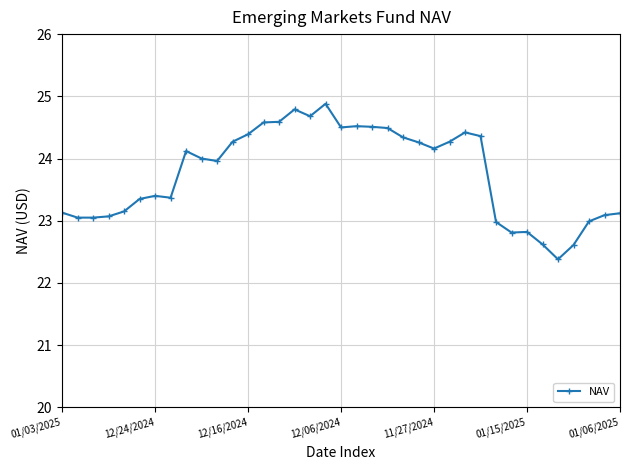

What is the difference between the second highest and minimum values?

2.4